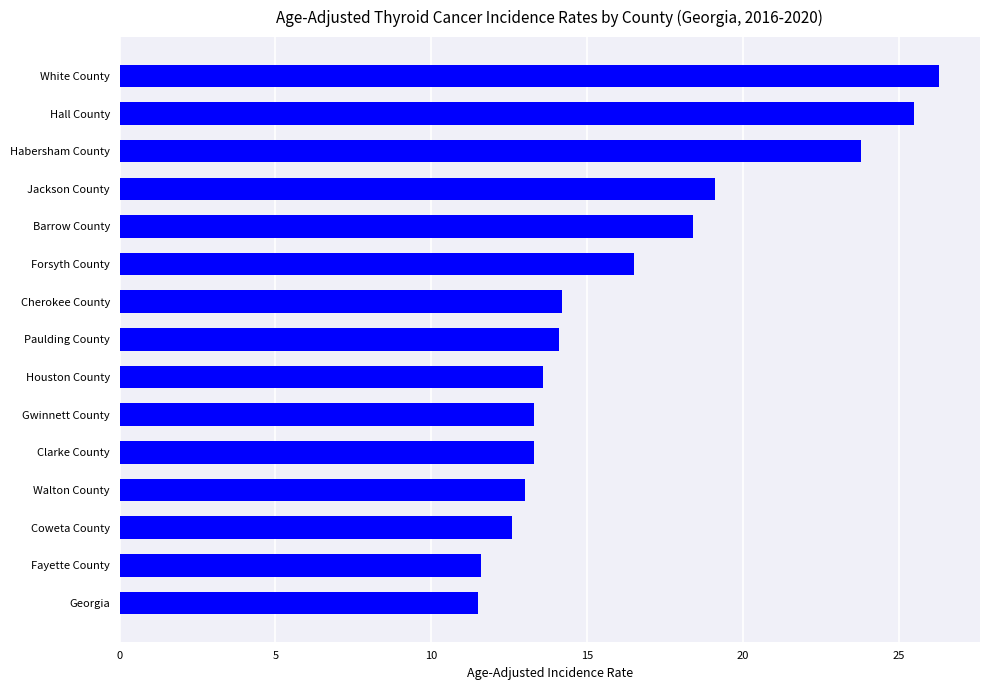

What is the sum of the values at White County and Forsyth County?

42.8